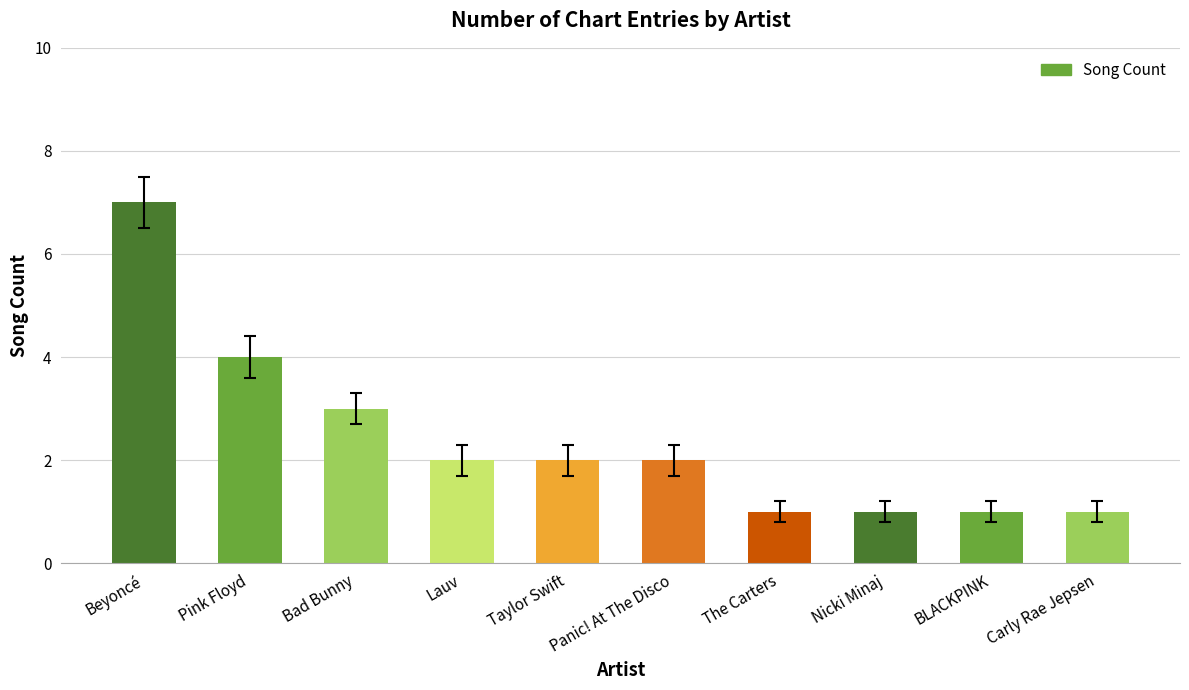

What is the difference between the maximum and second lowest values?

6